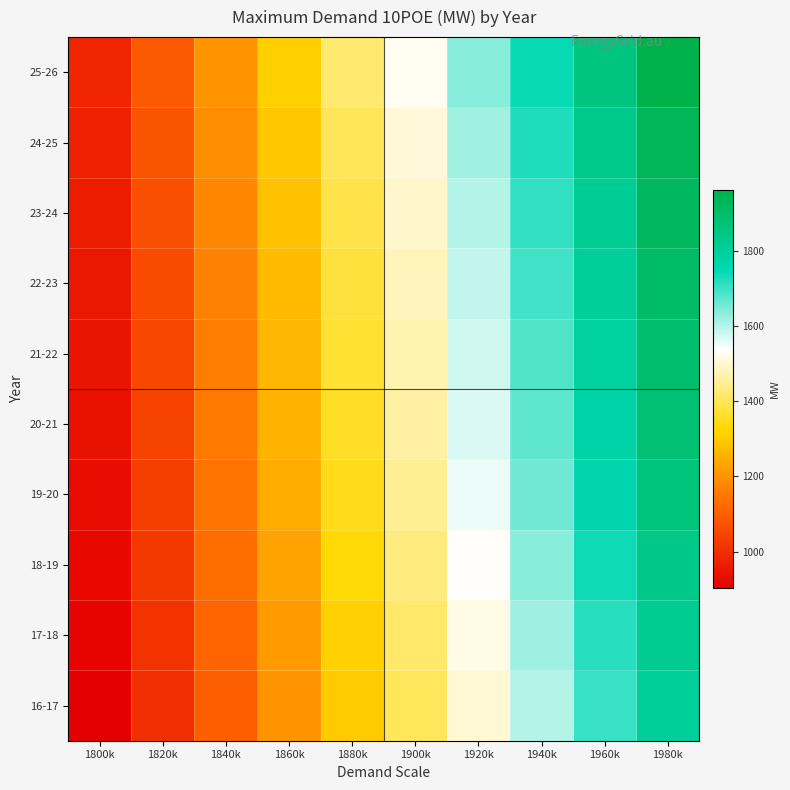

What is the spread (max minus min) of values at 1800k?

80.6